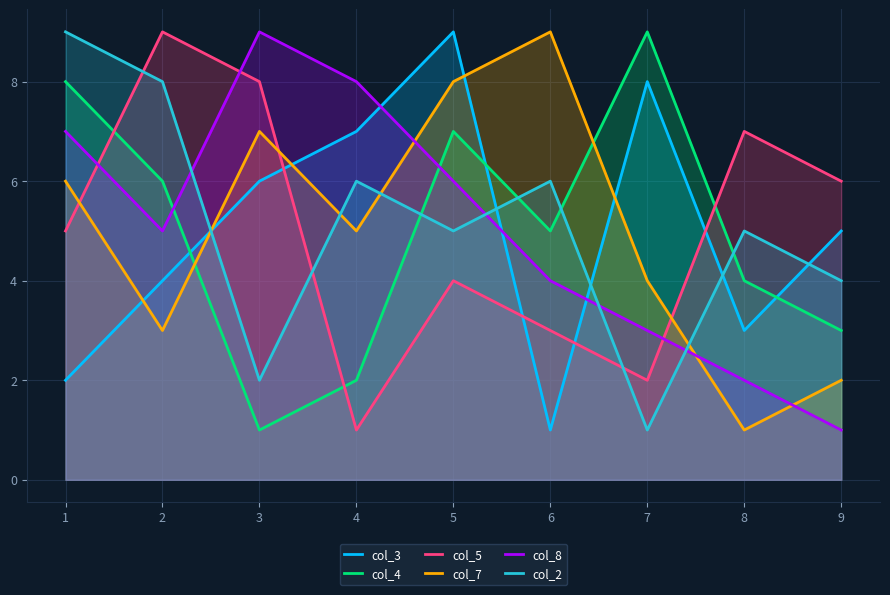

Which series changed the most between 5 and 6?

col_3